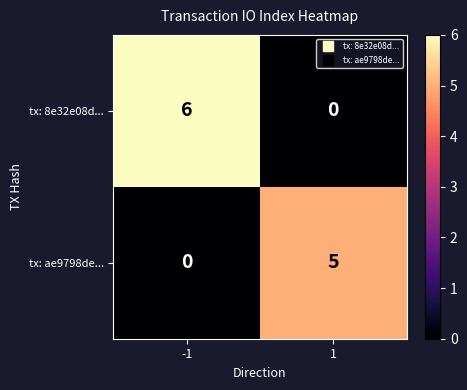

What is the greatest value displayed?

6